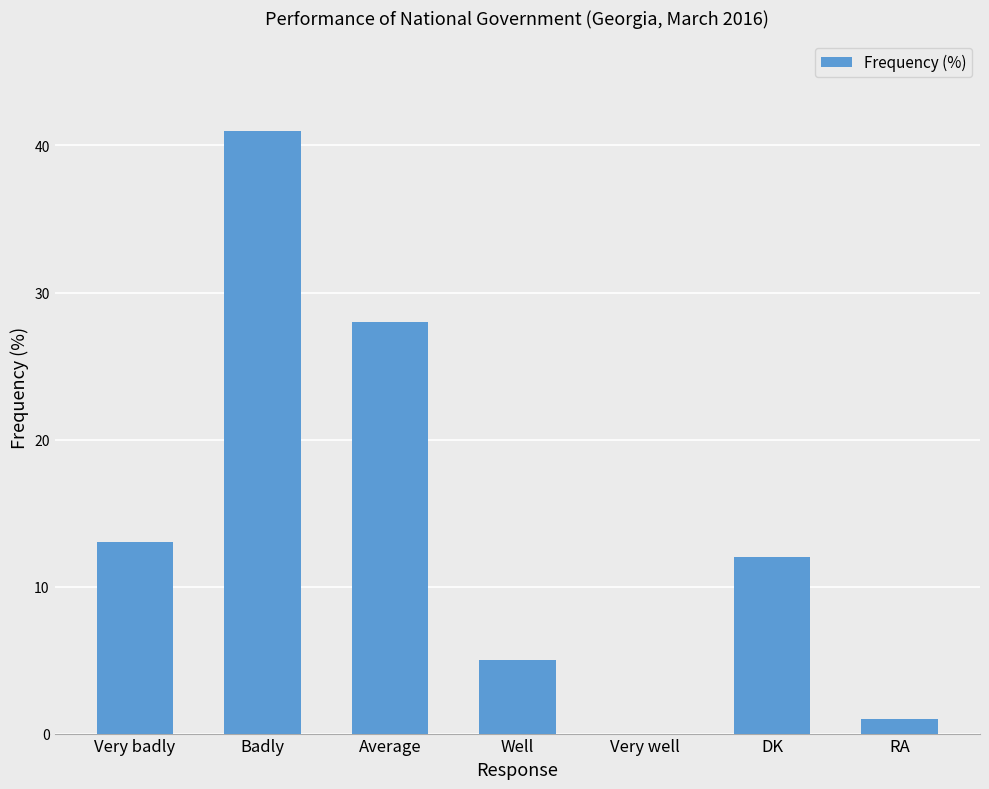

What is the sum of all values?

100